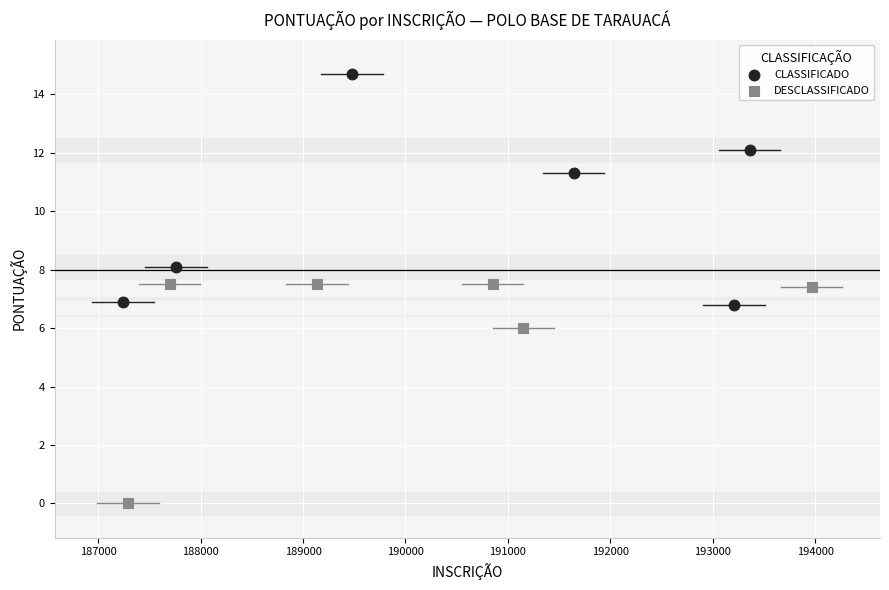

Which series contains the lowest Y value?

DESCLASSIFICADO